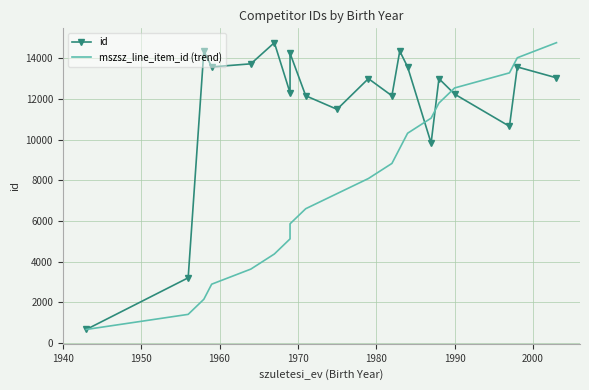

What is the greatest value displayed?

14758.0